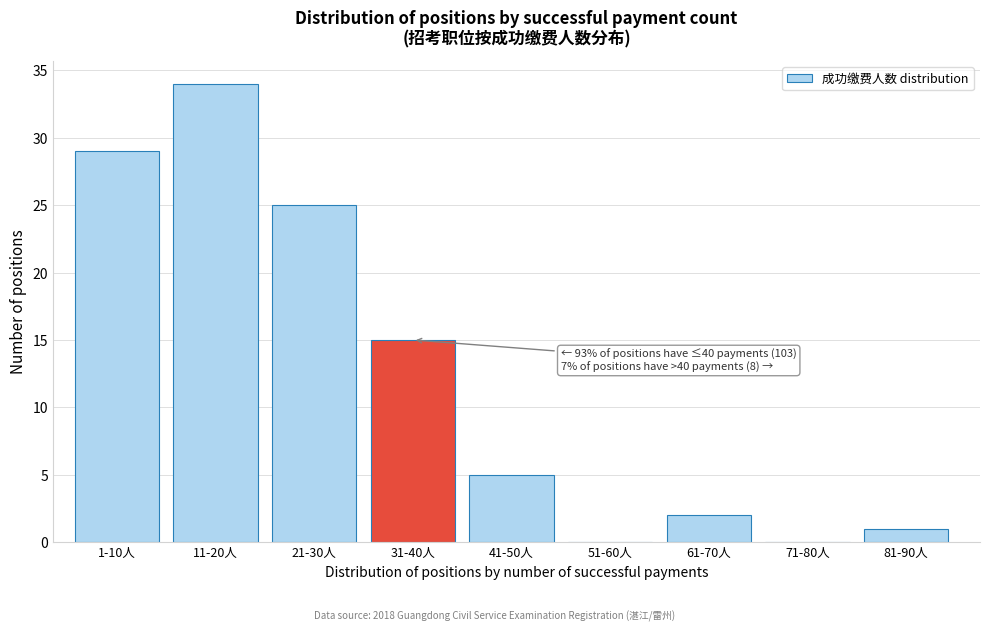

Reading right to left, list all the values displayed in this chart.

81-90人=1	71-80人=0	61-70人=2	51-60人=0	41-50人=5	31-40人=15	21-30人=25	11-20人=34	1-10人=29